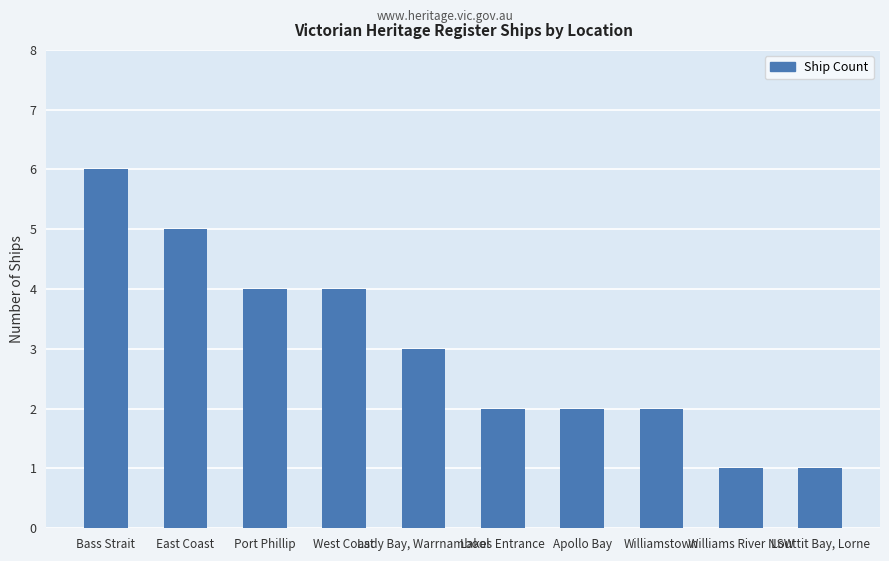

Are the bars grouped side by side (vs. stacked)?

No